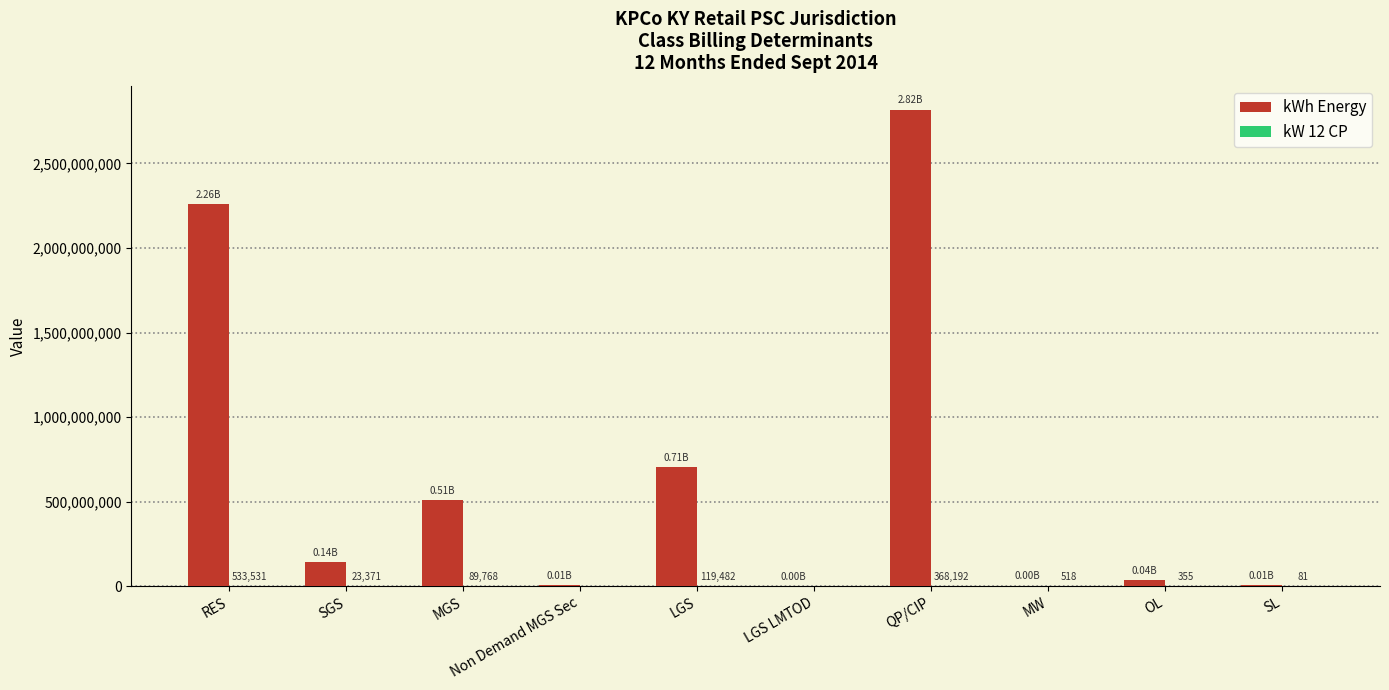

At which label is kWh Energy closest to 1410318765?

LGS